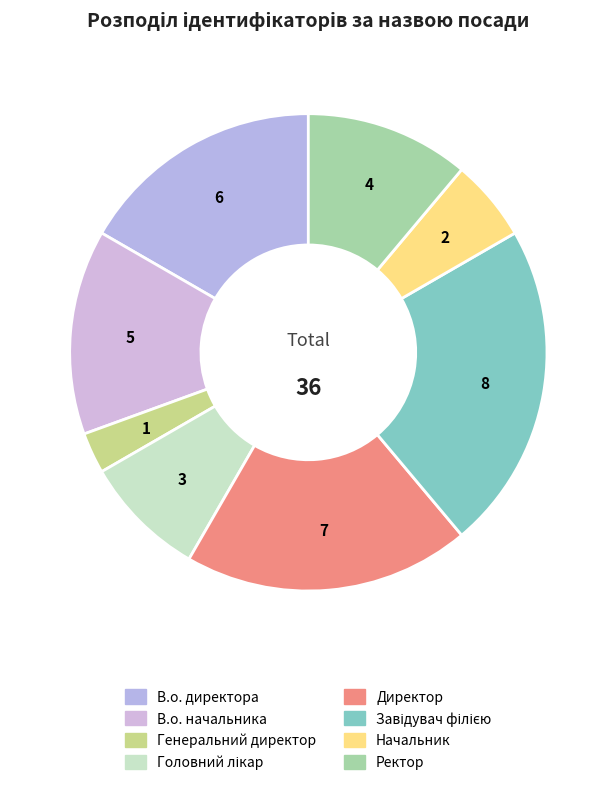

How many segments does this pie chart have?

8